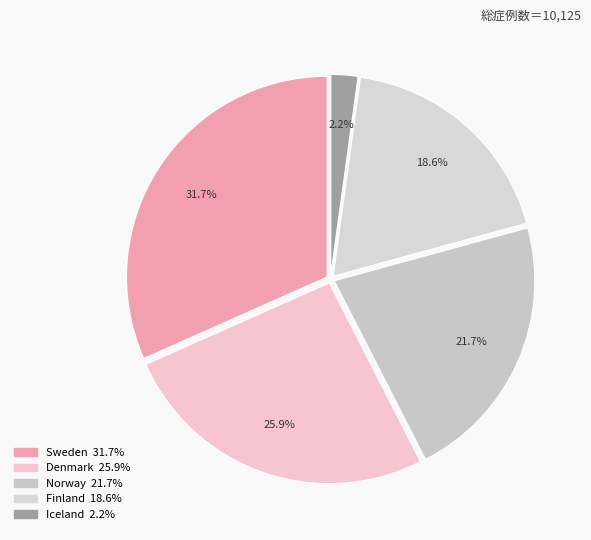

How many segments does this pie chart have?

5